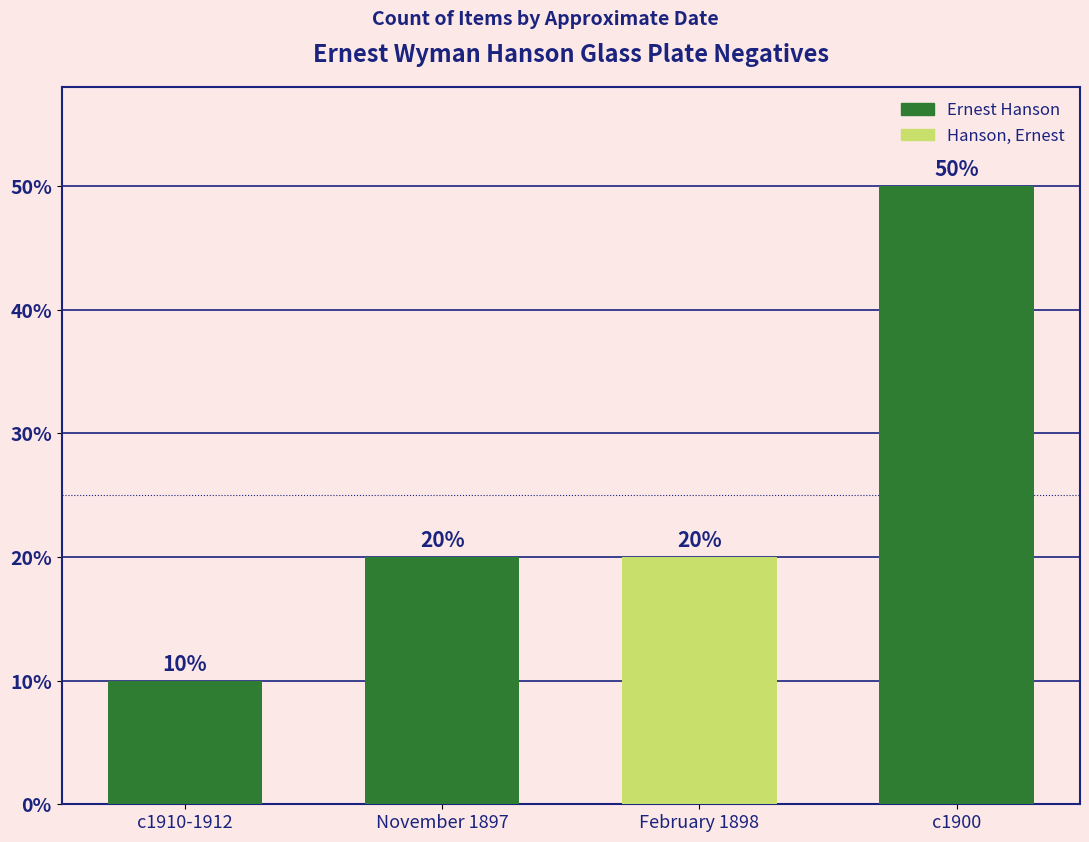

How many values are below 20?

1